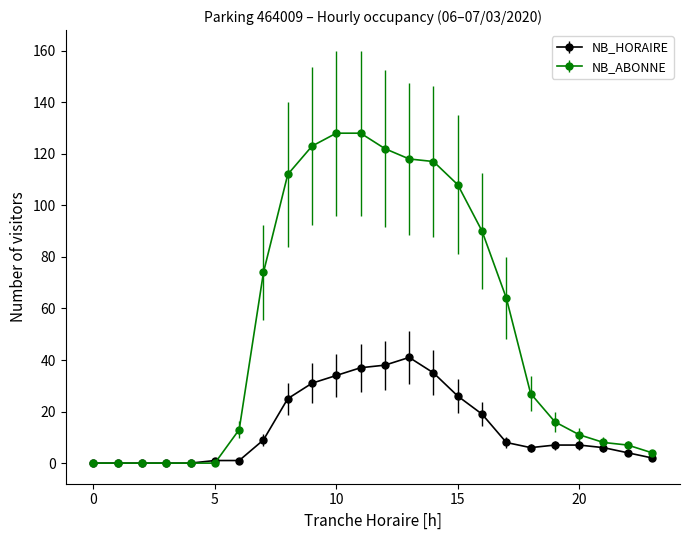

Which series has the largest total across all categories?

NB_ABONNE